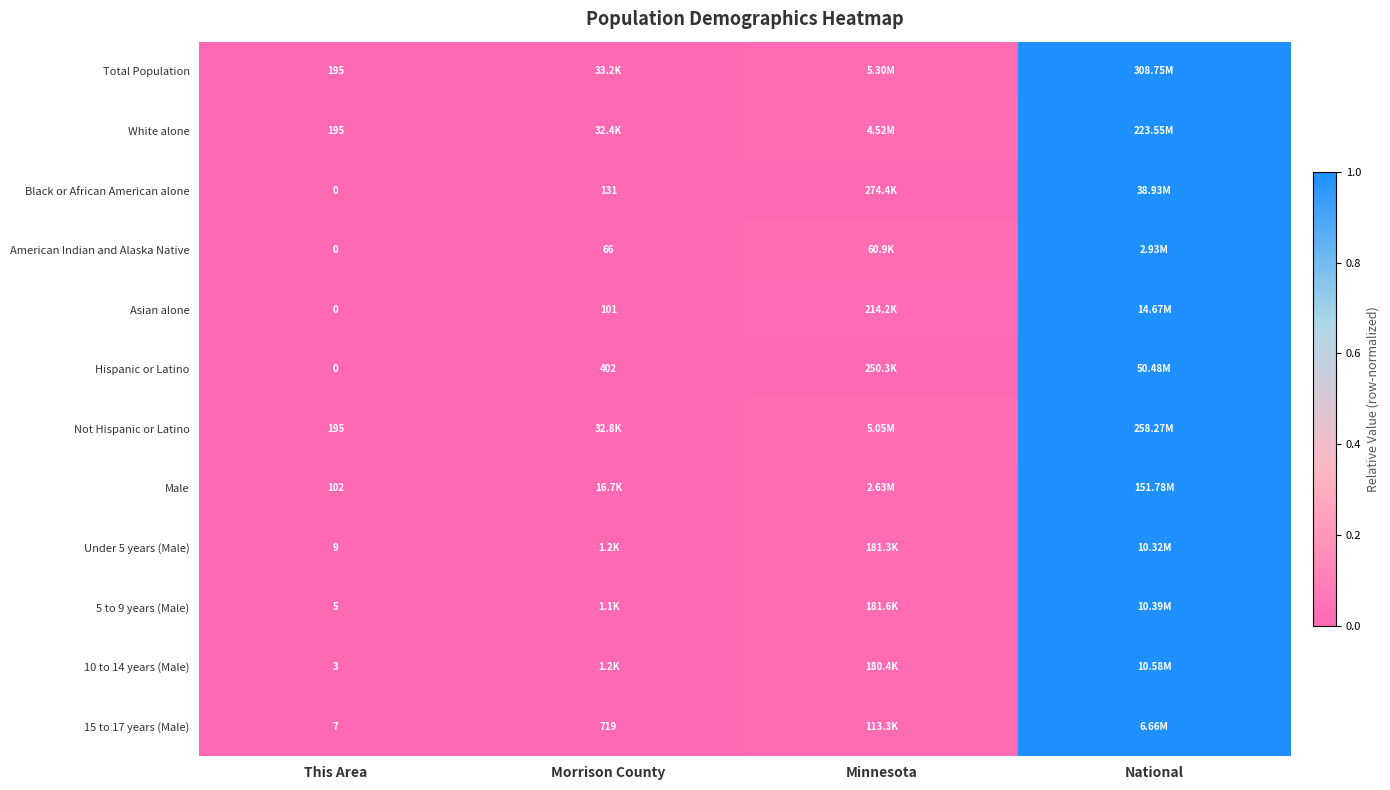

Rank the categories by Under 5 years (Male) value from highest to lowest.

National, Minnesota, Morrison County, This Area